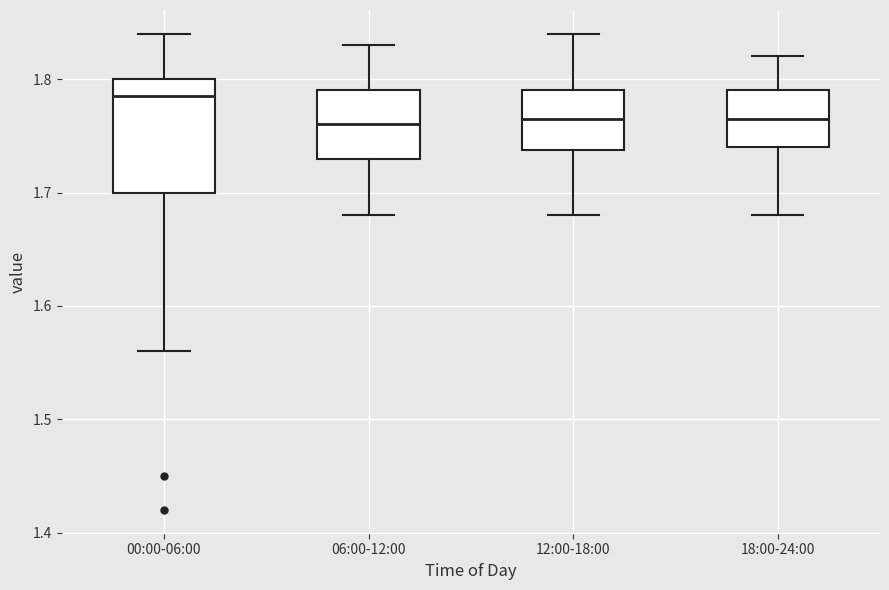

Where does the lower whisker of the box for 06:00-12:00 end on the y-axis? The values are not printed on the chart, so give them approximately, as read against the axis.

1.68